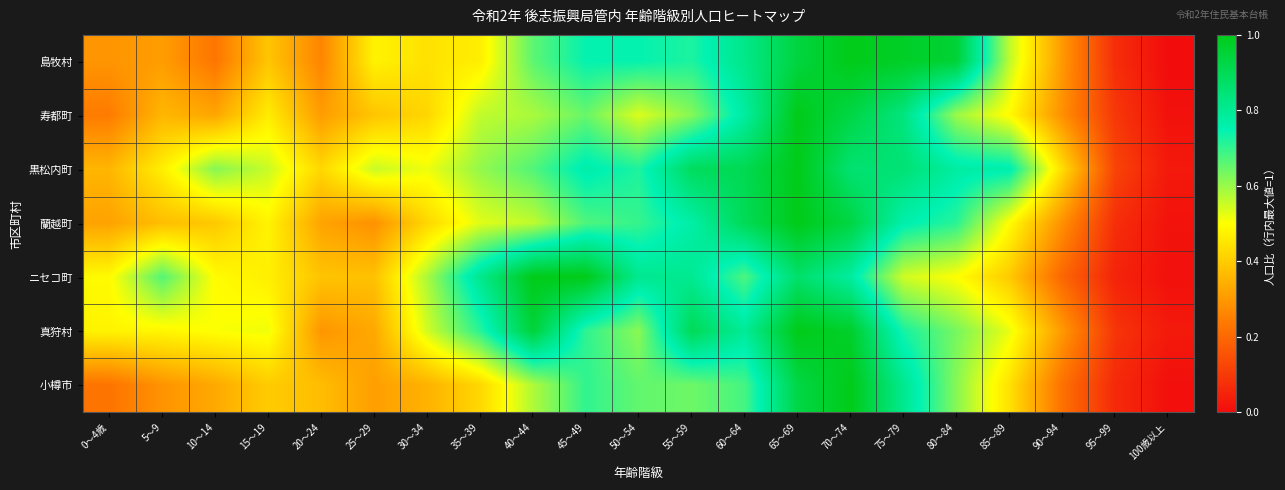

Which has a higher value, 85～89 or 65～69?

65～69